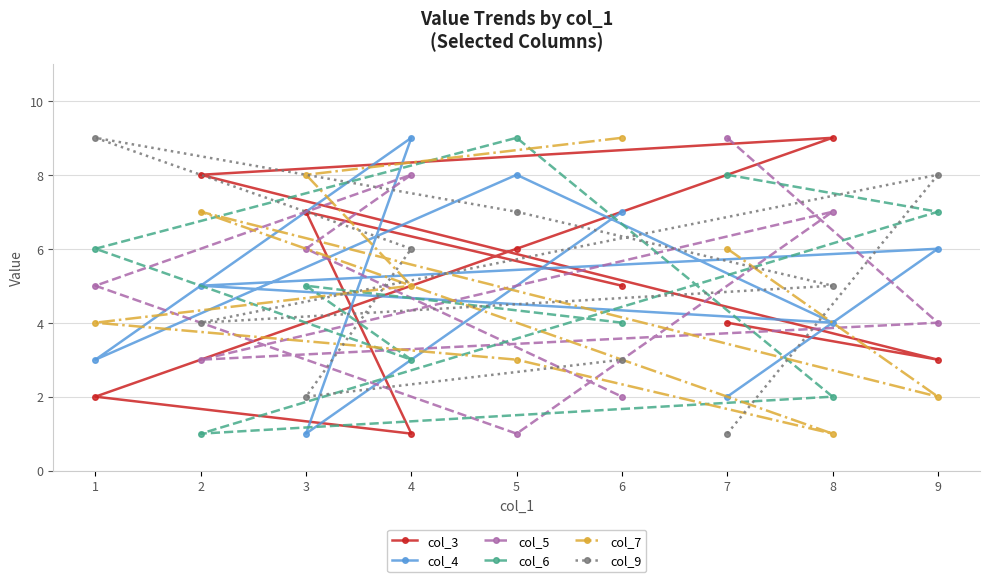

At 5, list the series in order from largest to smallest.

col_6, col_4, col_9, col_3, col_7, col_5